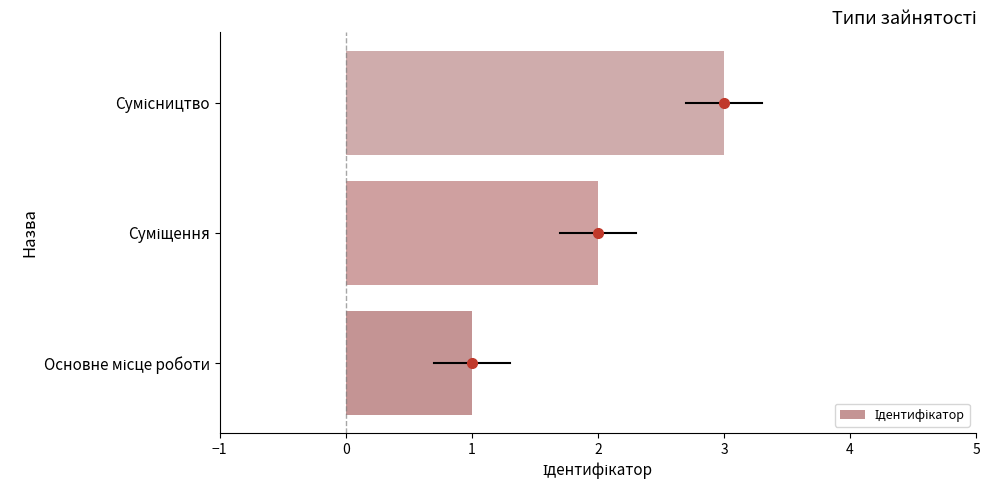

What is the greatest value displayed?

3